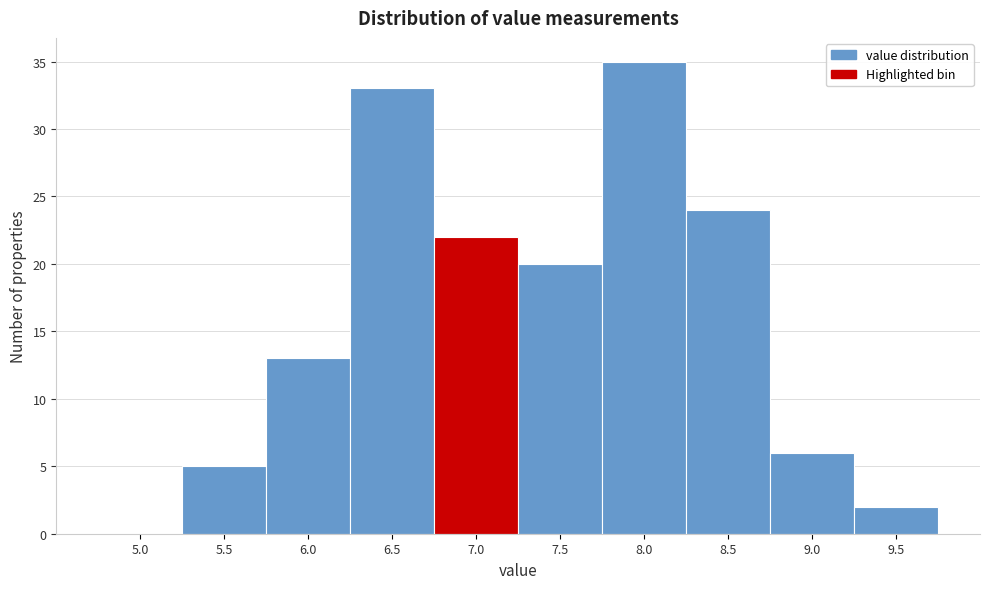

Reading left to right, list all the values displayed in this chart.

5.0=0	5.5=5	6.0=13	6.5=33	7.0=22	7.5=20	8.0=35	8.5=24	9.0=6	9.5=2